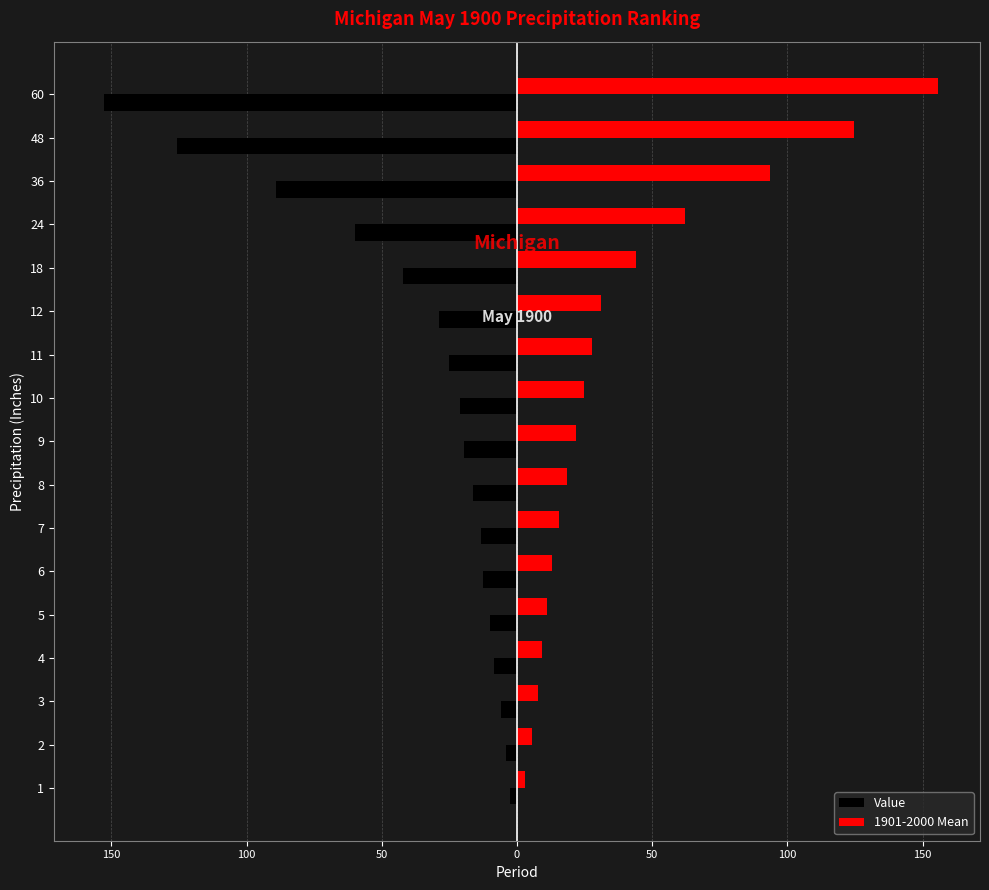

What is the sum of all 1901-2000 Mean values?

669.3